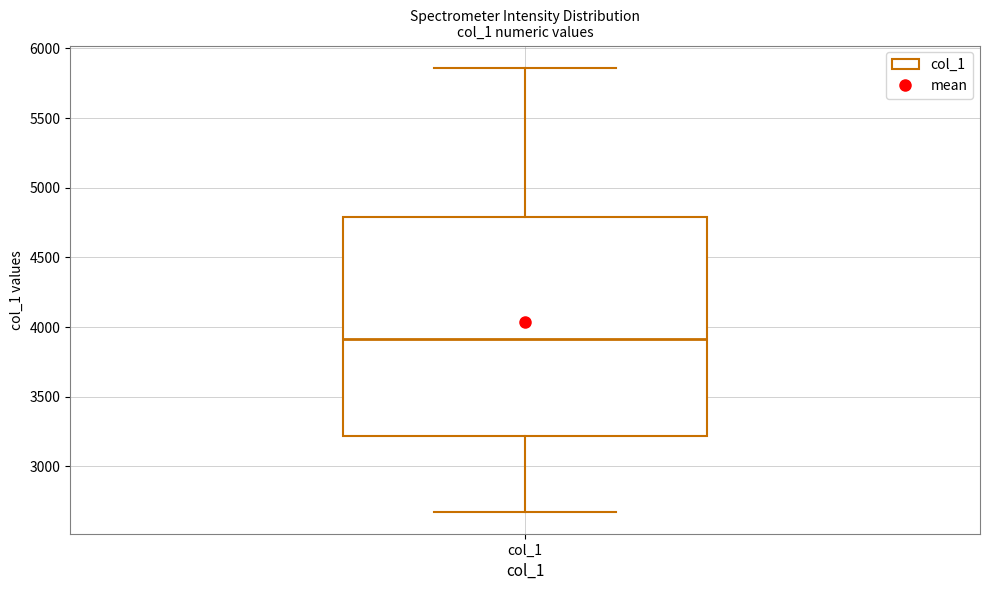

Where is the upper edge of the box for col_1 on the y-axis? The values are not printed on the chart, so give them approximately, as read against the axis.

4800